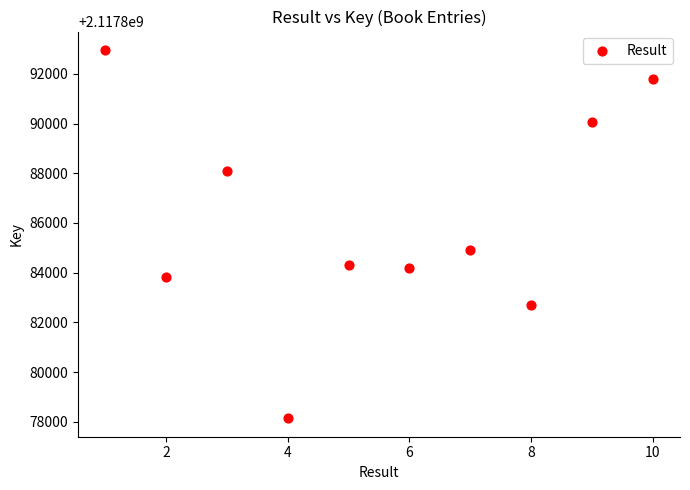

What Y value in the scatter plot is closest to 2117885549?

2117884918